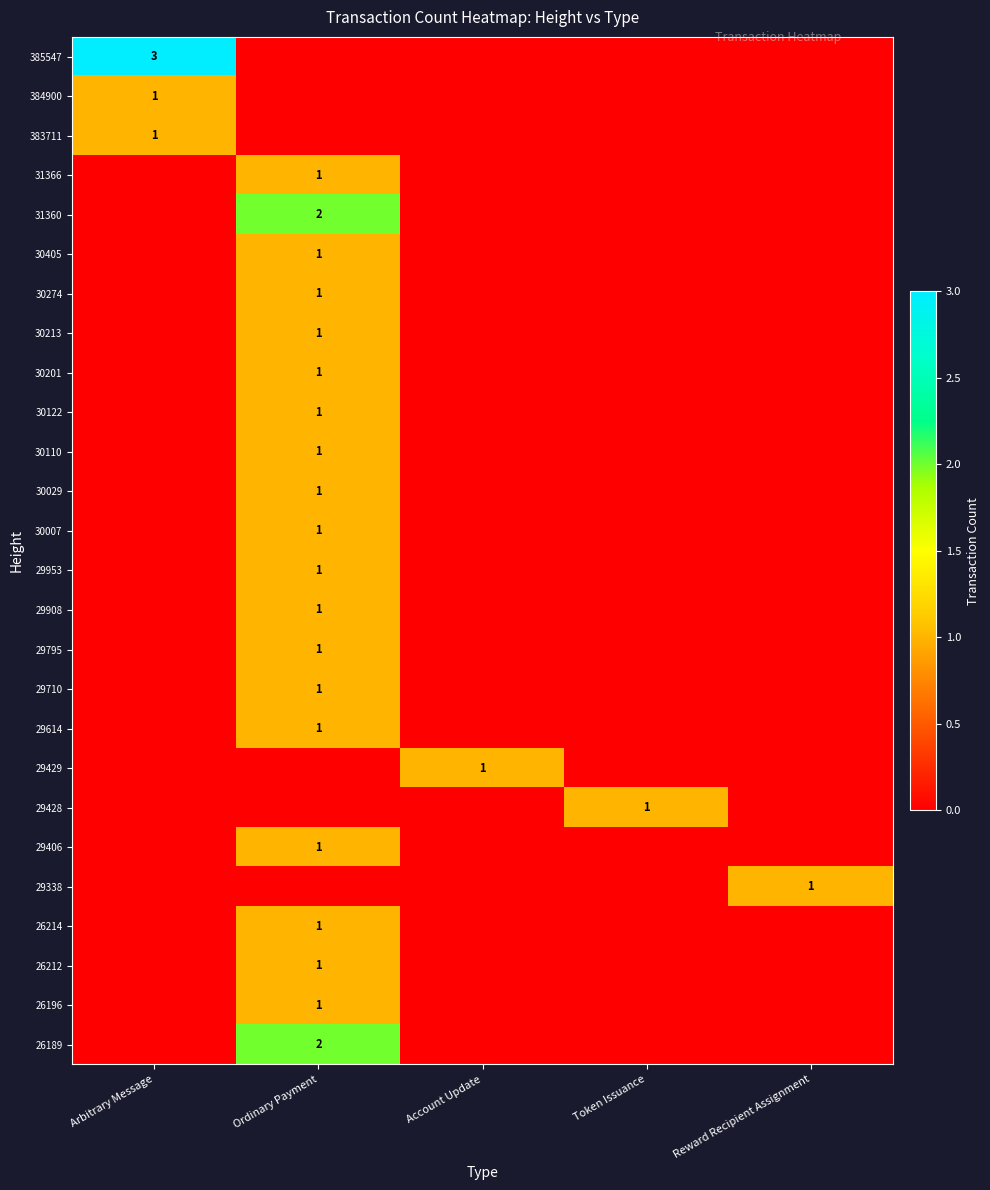

What is the maximum value shown in the chart?

3